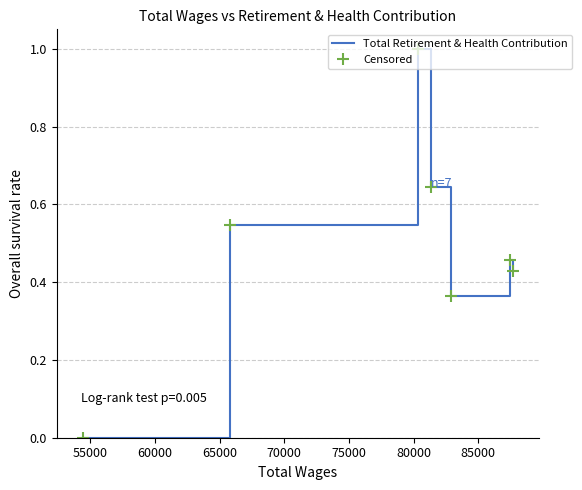

Which series has the largest range (max minus min)?

Total Retirement & Health Contribution